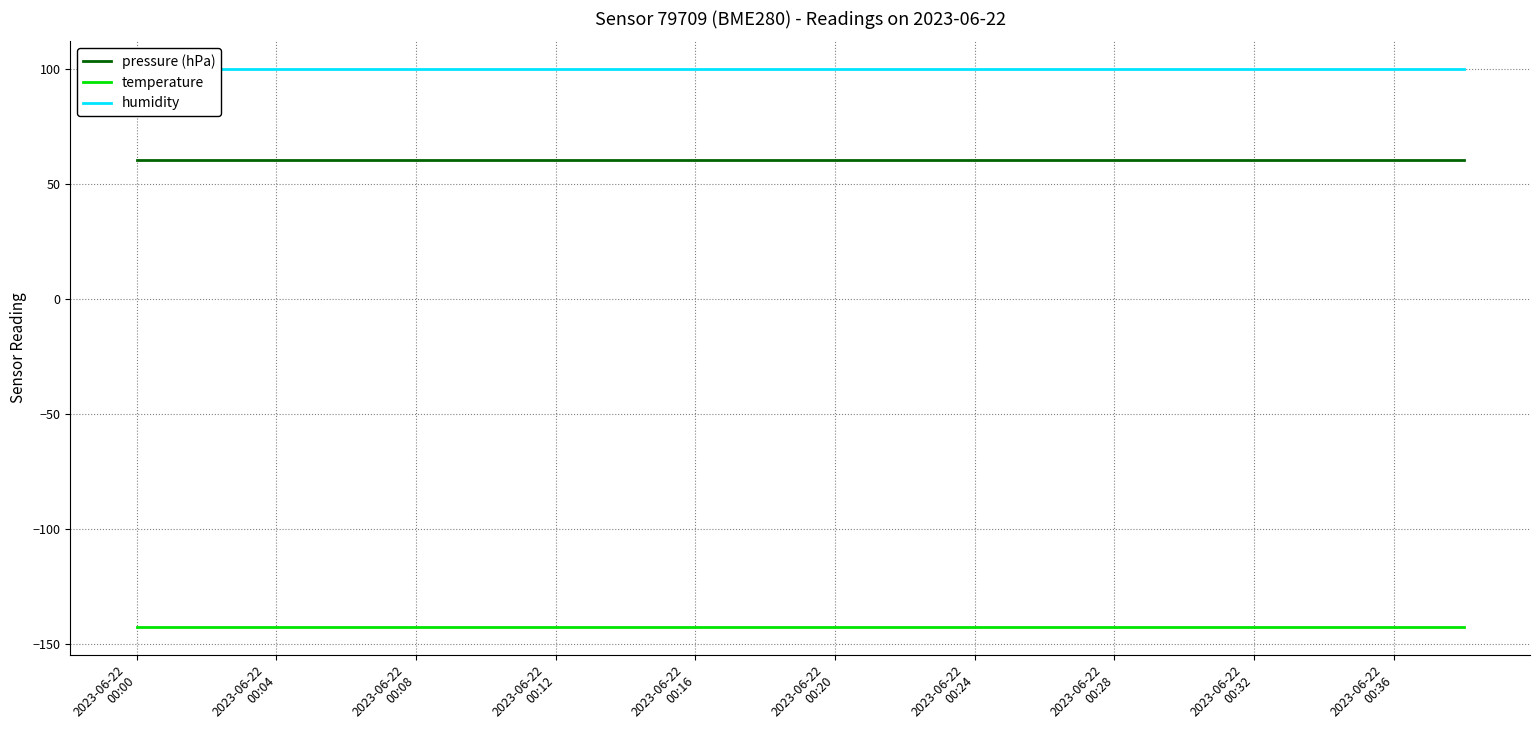

What is the total value across all series at 19?

17.6